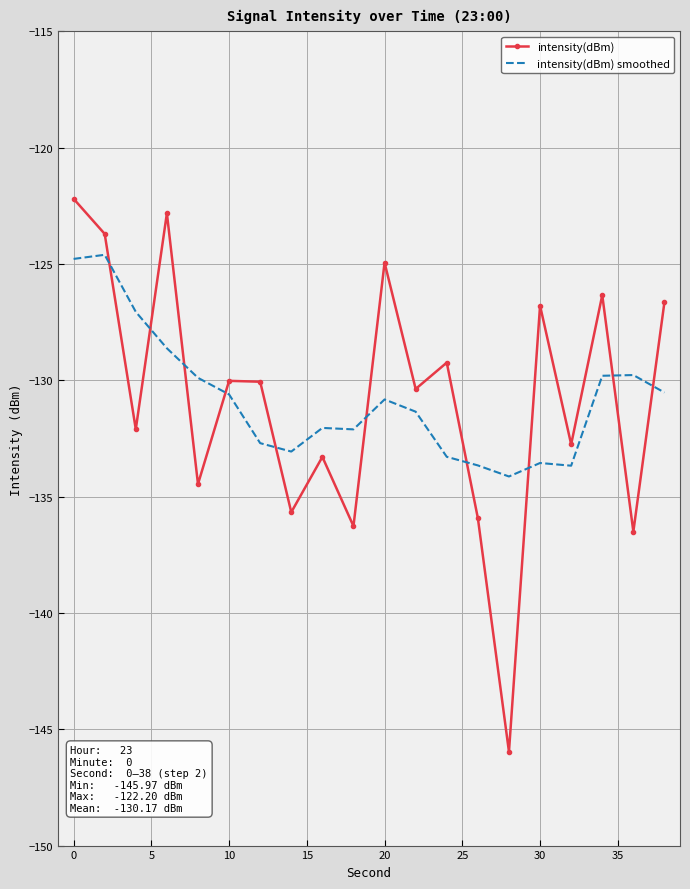

How many distinct data groups are displayed?

2